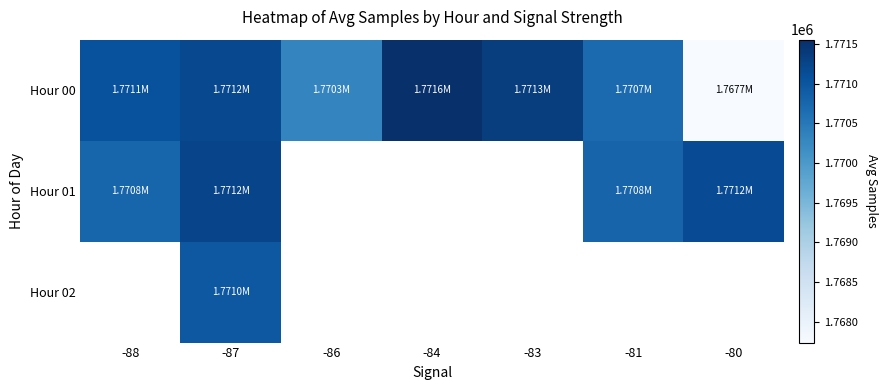

Which series has the largest total across all categories?

Hour 00